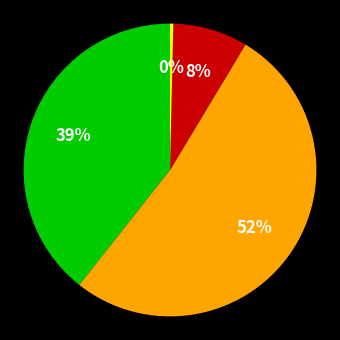

Is there a majority slice in this chart?

Yes